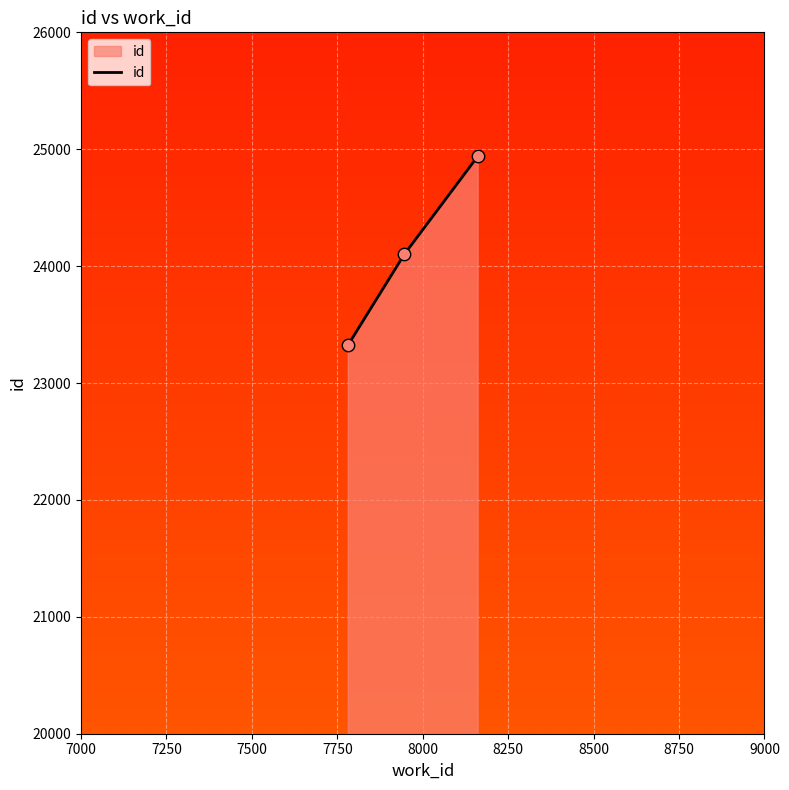

What is the greatest value displayed?

24944